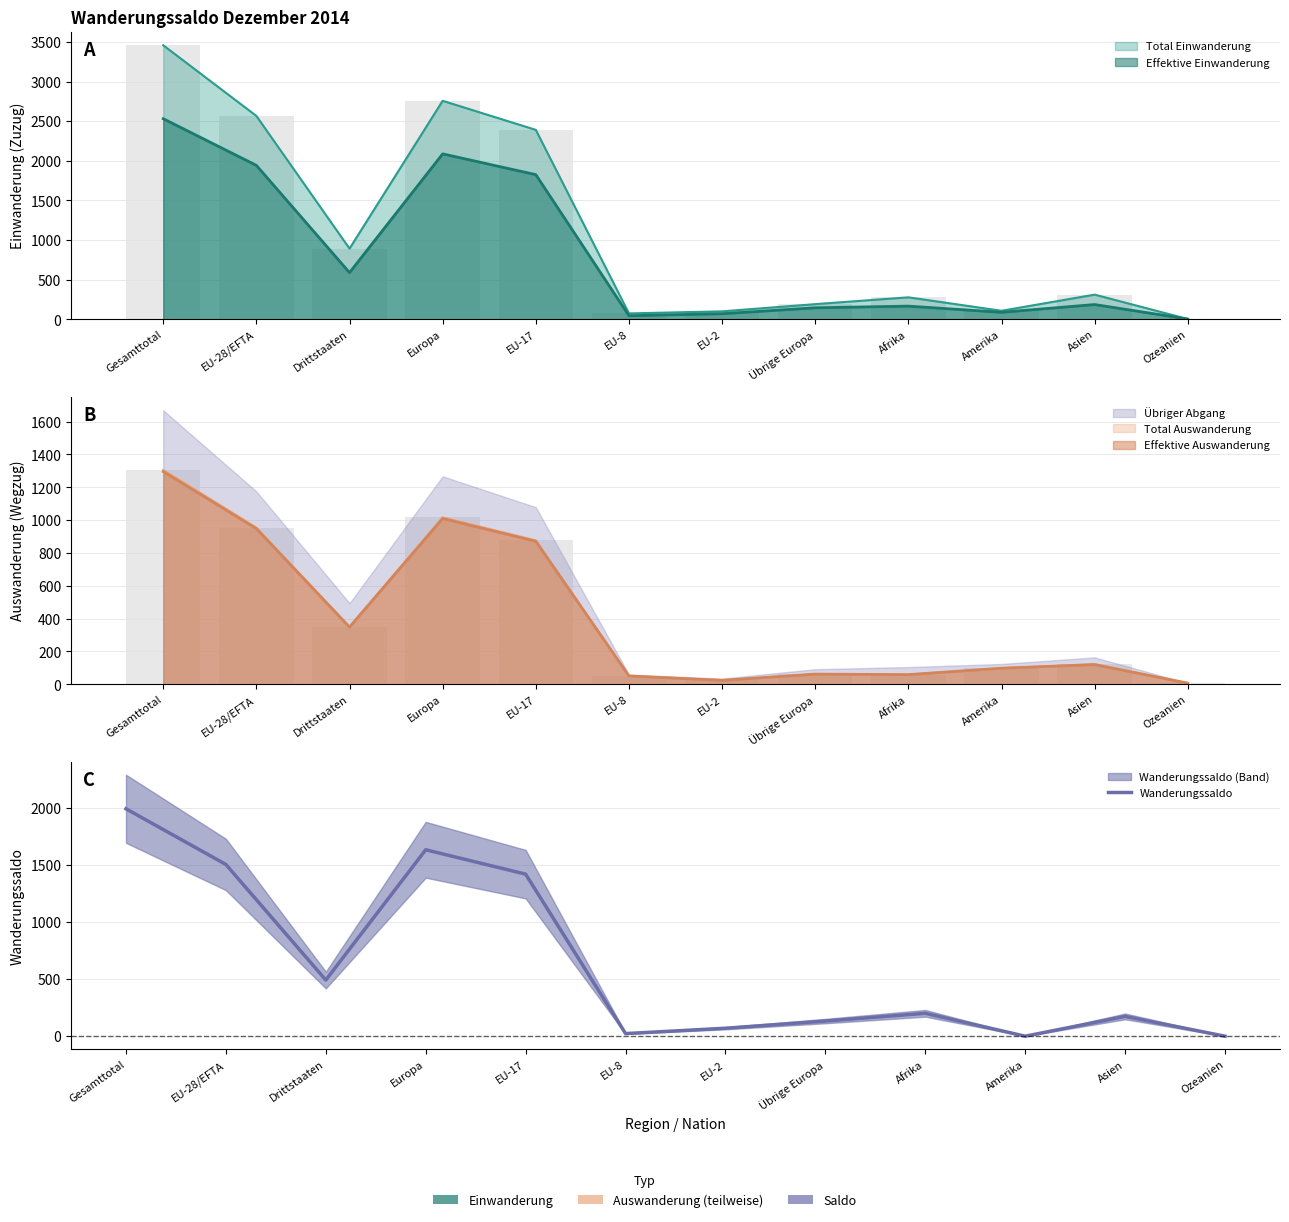

Are the bars grouped side by side (vs. stacked)?

No